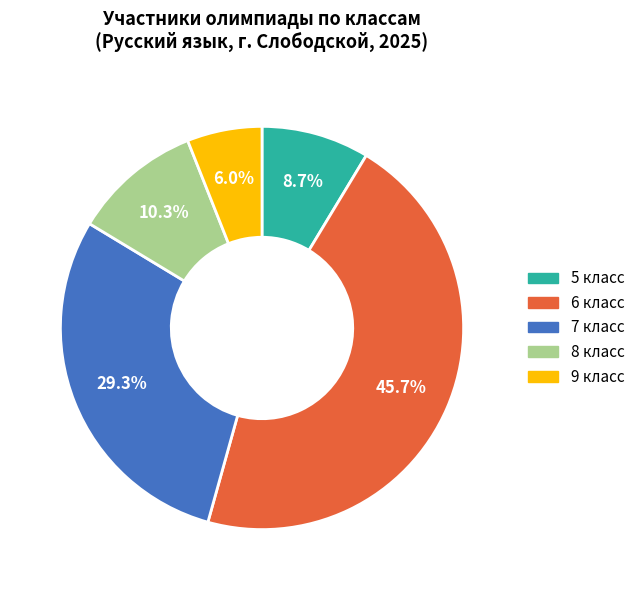

Is it true that 9 класс is 1% of the pie?

False